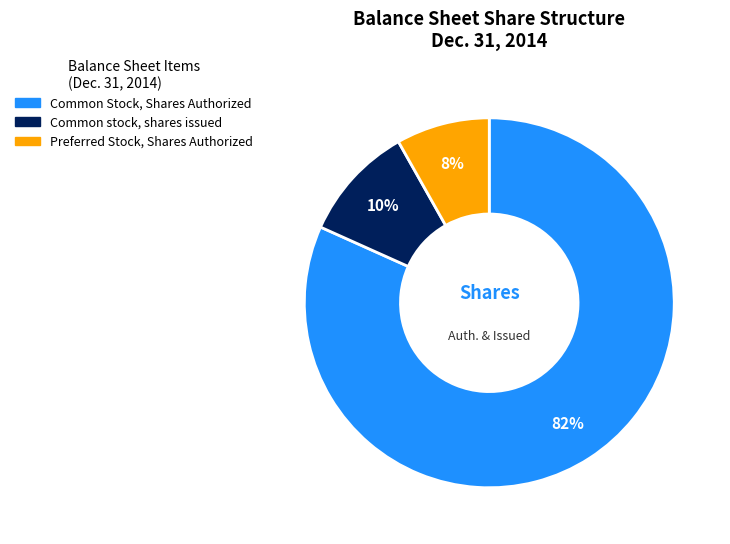

Rank the categories by value from lowest to highest.

Preferred Stock, Shares Authorized, Common stock, shares issued, Common Stock, Shares Authorized